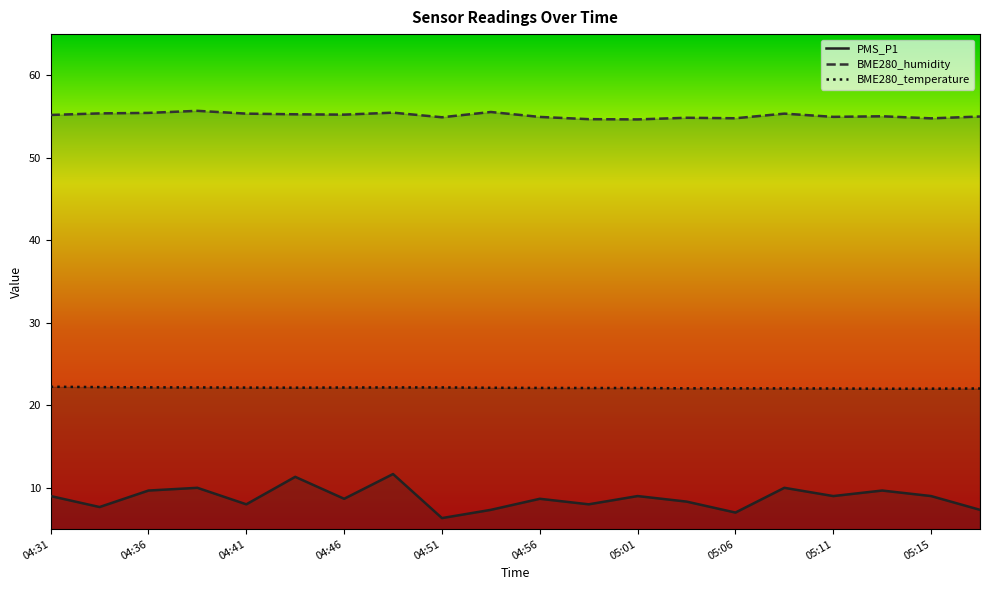

What is the difference between the maximum and minimum values in the BME280_temperature series?

0.2